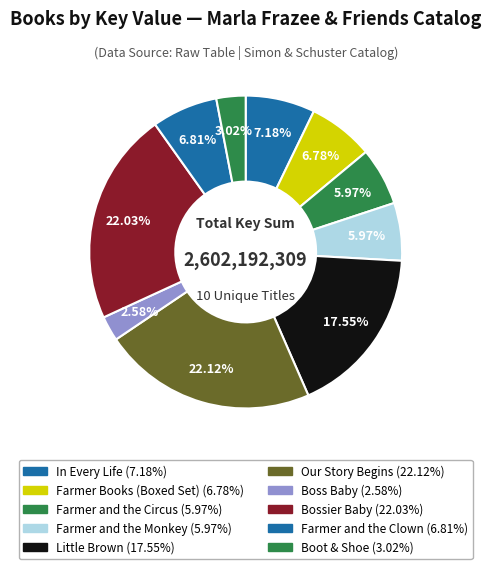

The Boss Baby slice represents 1% of the pie. True or false?

False